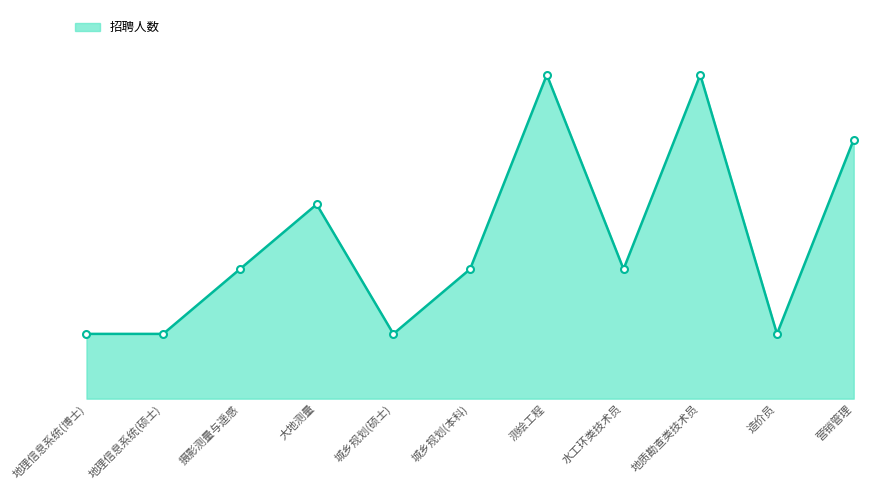

Reading right to left, transcribe all the data shown in this chart.

4	1	5	2	5	2	1	3	2	1	1